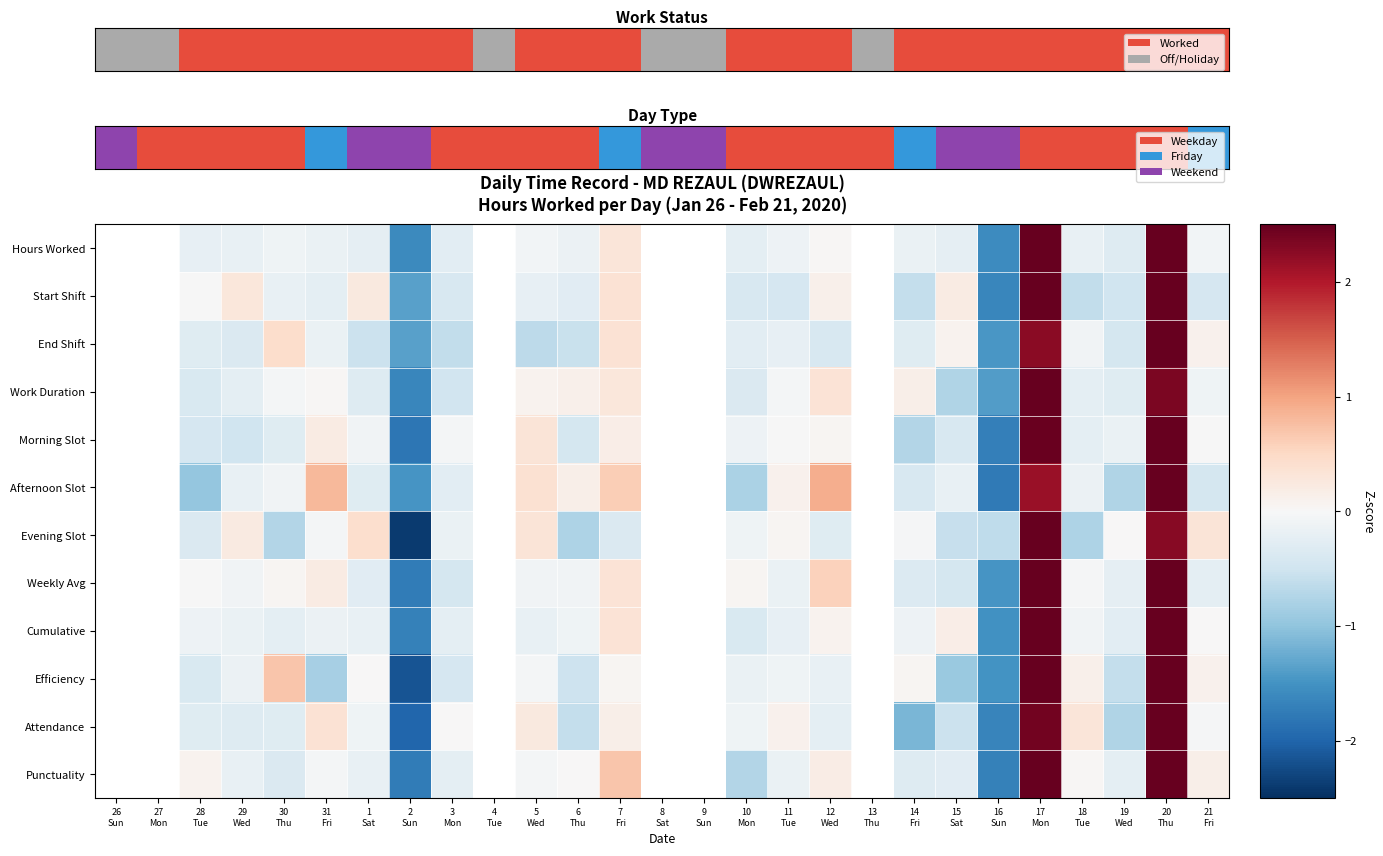

Which category has the lowest value across all series?

2
Sun